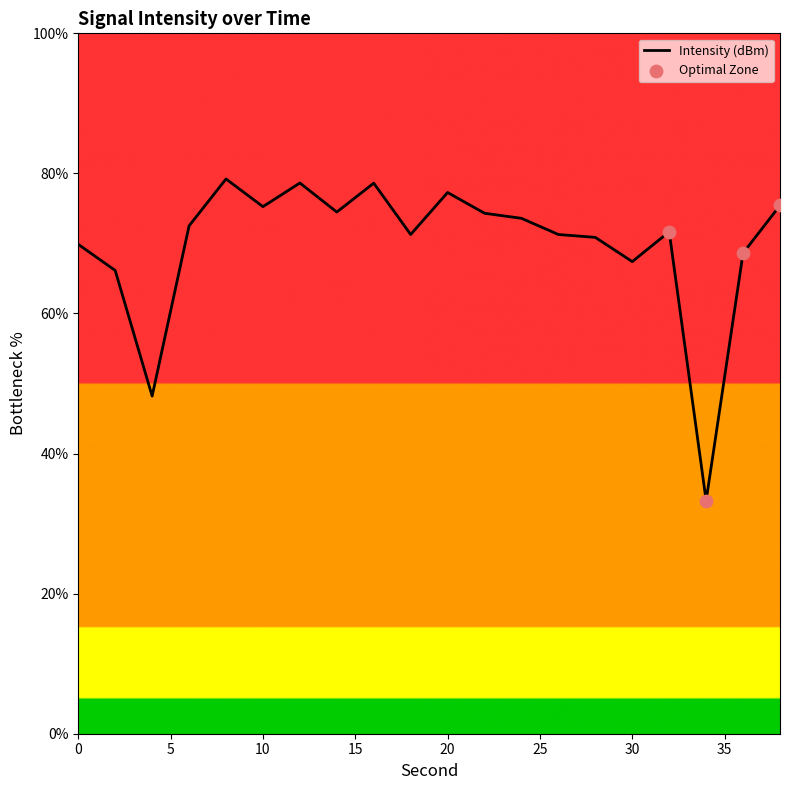

What is the greatest value displayed?

79.2